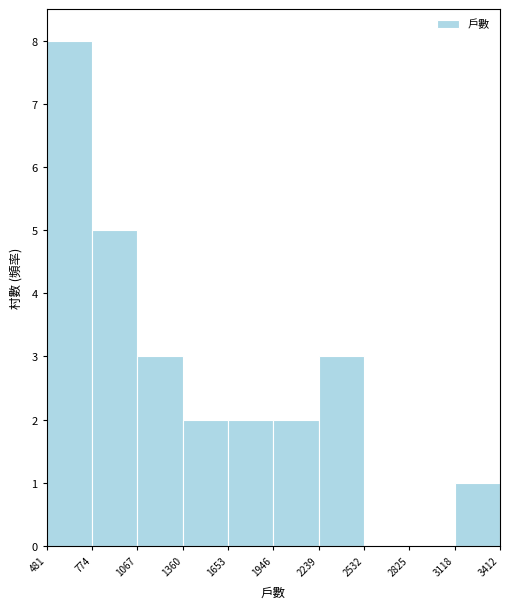

Over which range of the x-axis is the bar tallest?

481 to 774